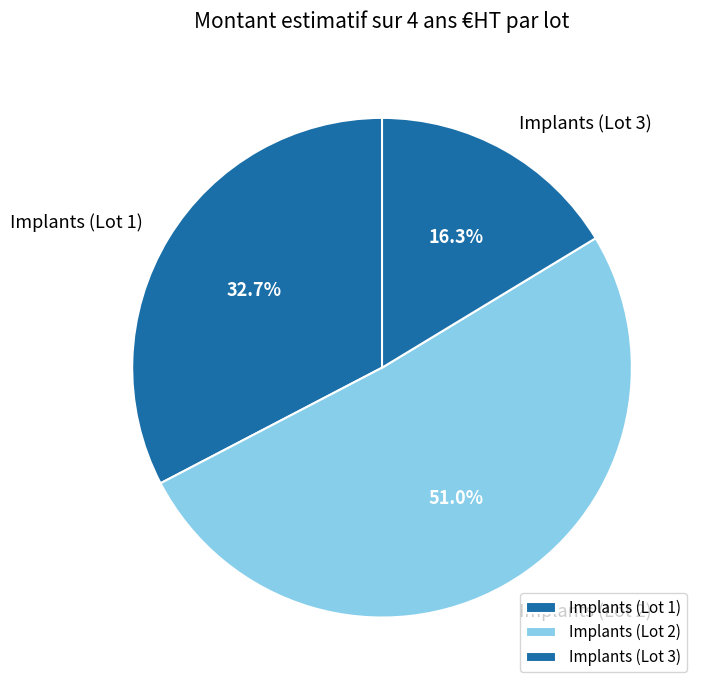

How many segments does this pie chart have?

3